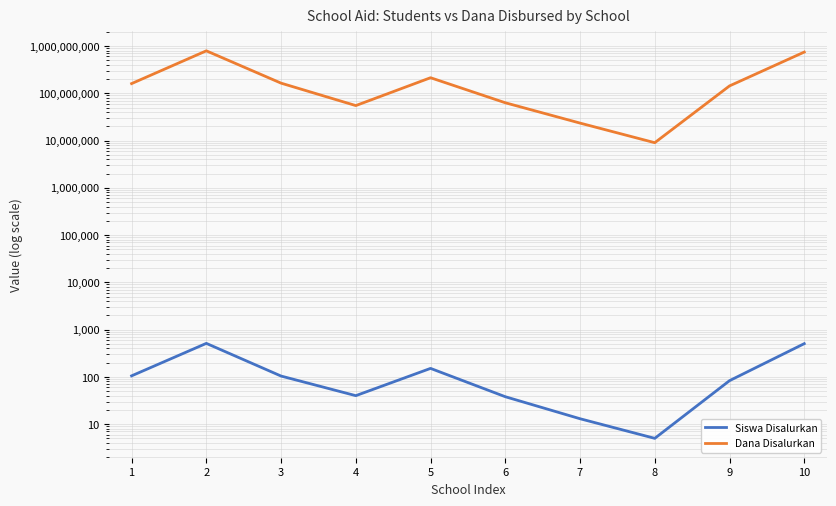

How many values in the Dana Disalurkan series are below 160200000?

5